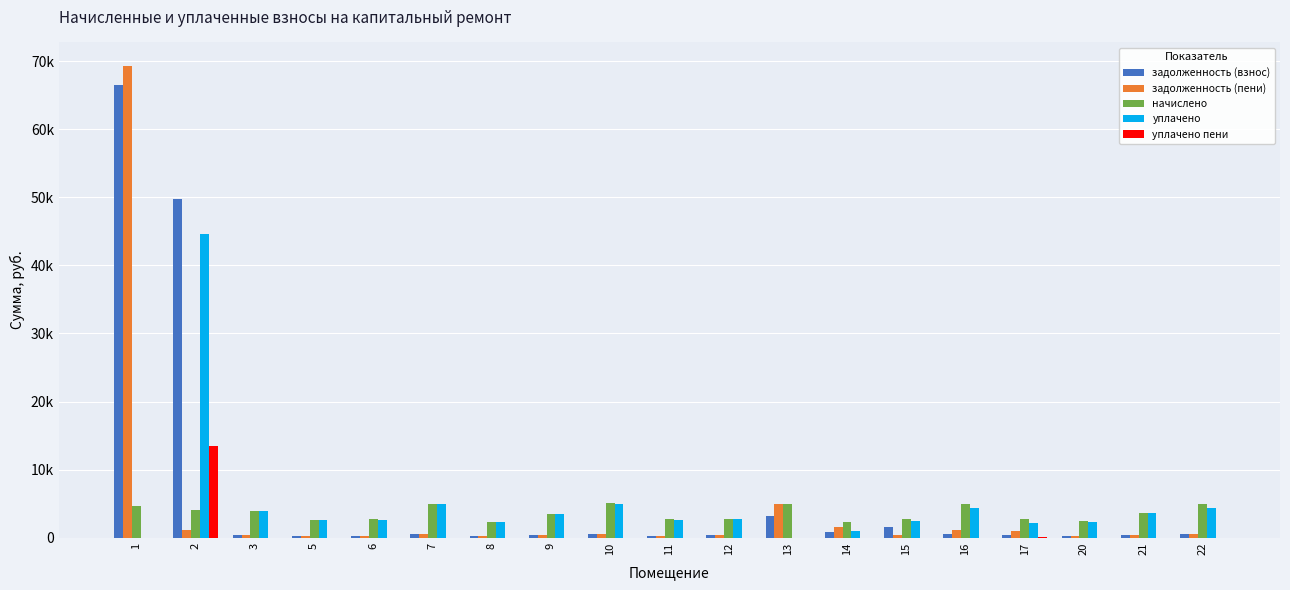

What are all the series names shown in the legend?

задолженность (взнос), задолженность (пени), начислено, уплачено, уплачено пени